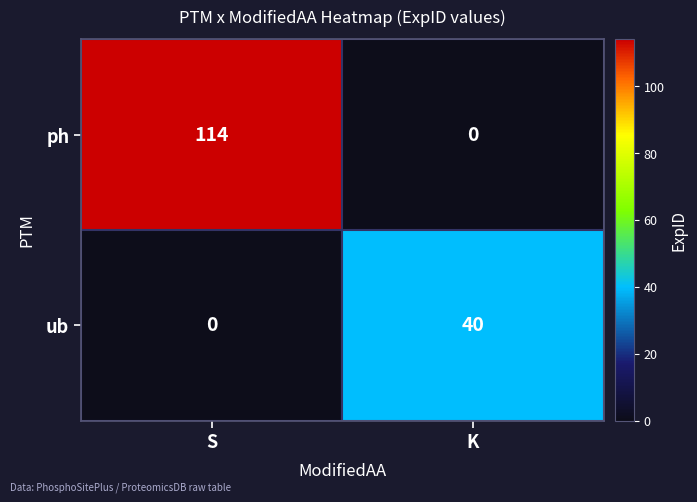

What is the sum of the ub values at K and S?

40